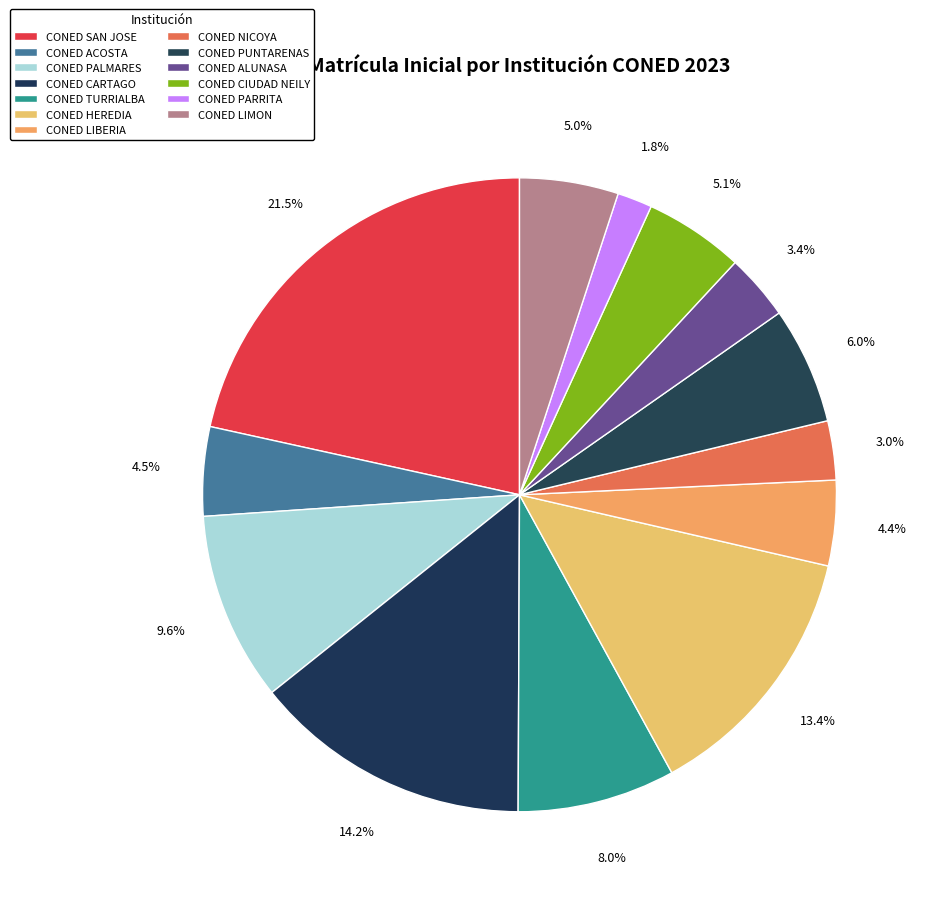

To the nearest percent, what percentage of the pie is CONED HEREDIA?

13%